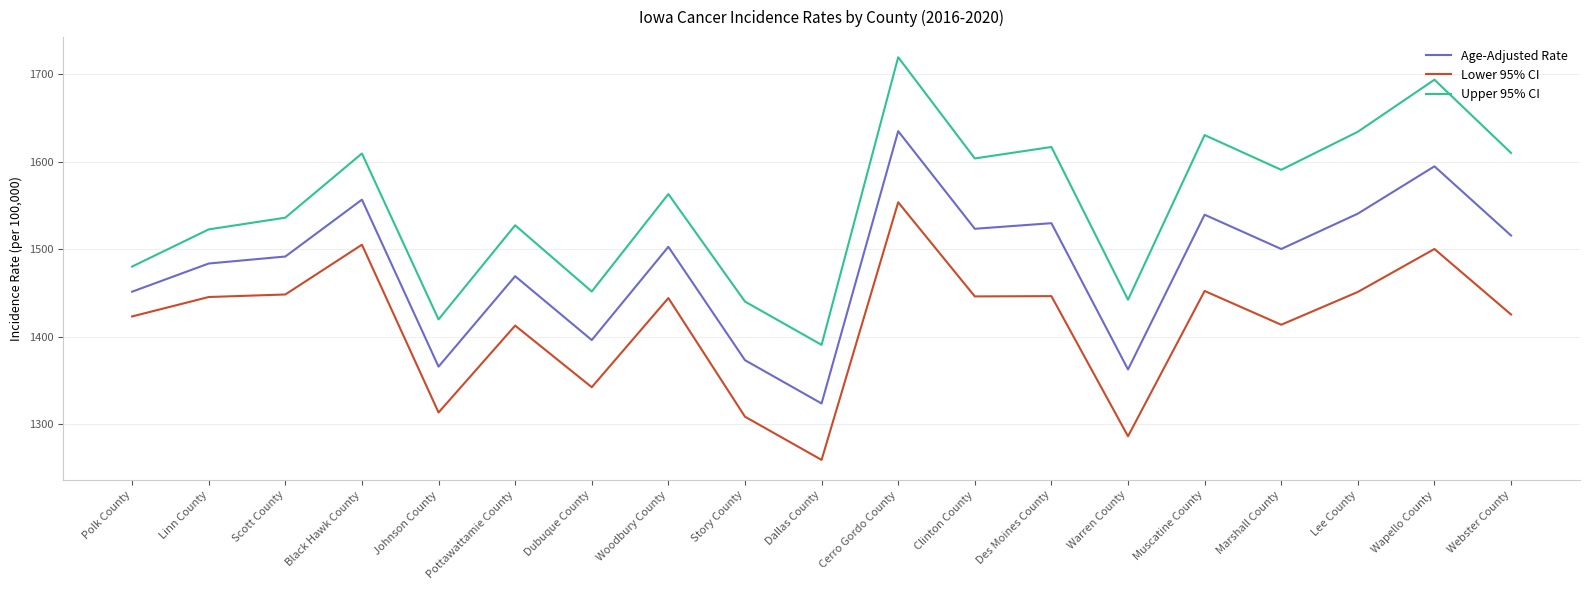

What is the average value of the Lower 95% CI series?

1414.8